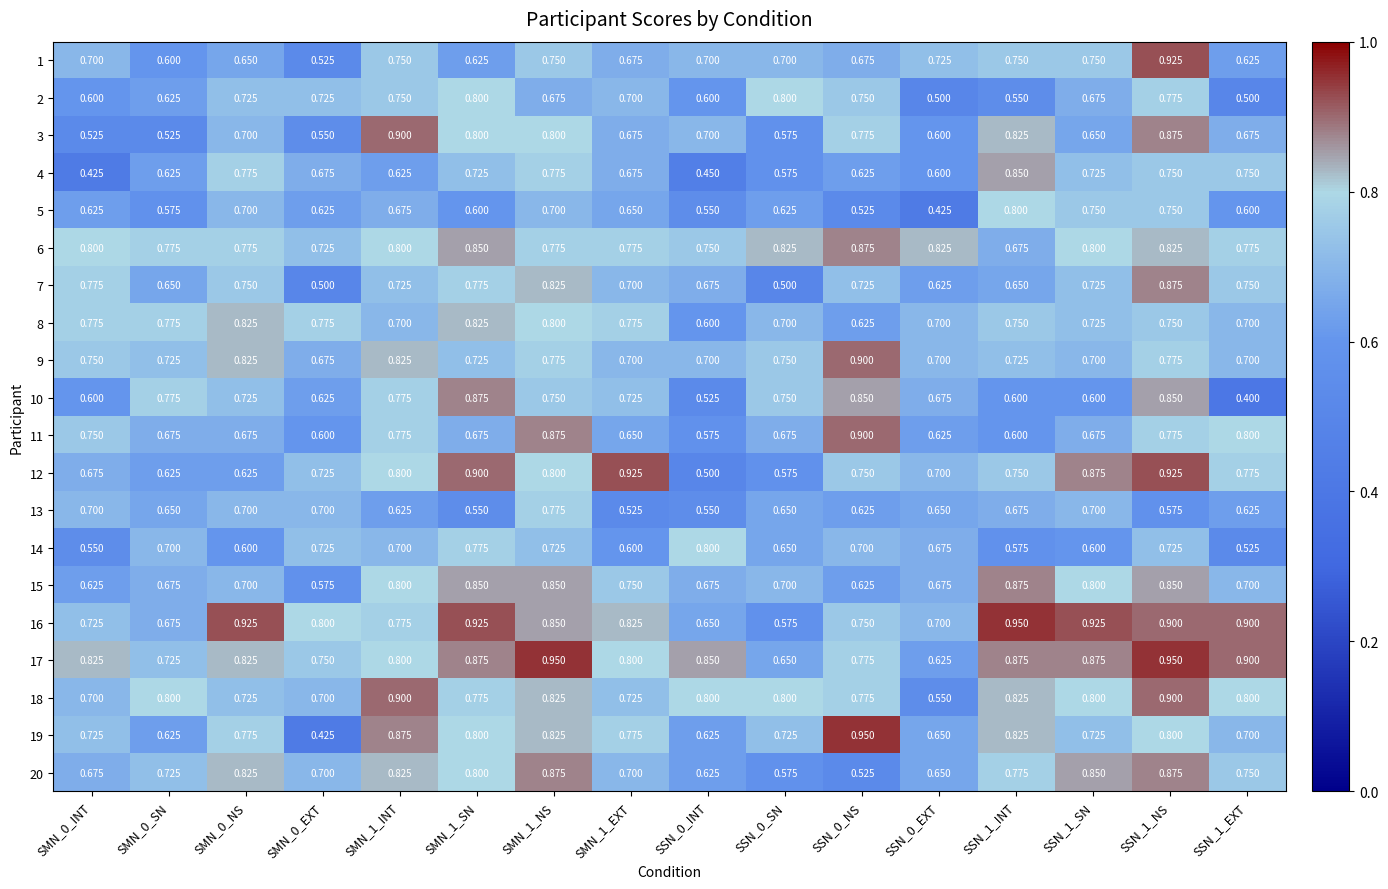

Is the value of 16 at SMN_1_SN greater than the value of 12 at SMN_1_NS?

Yes